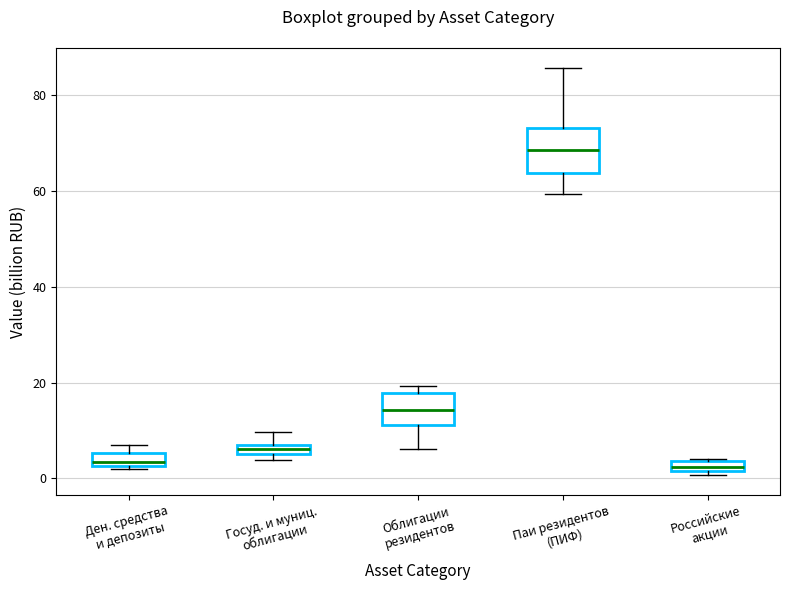

Comparing the boxes themselves (not the whiskers), which one is the tallest?

Паи резидентов (ПИФ)